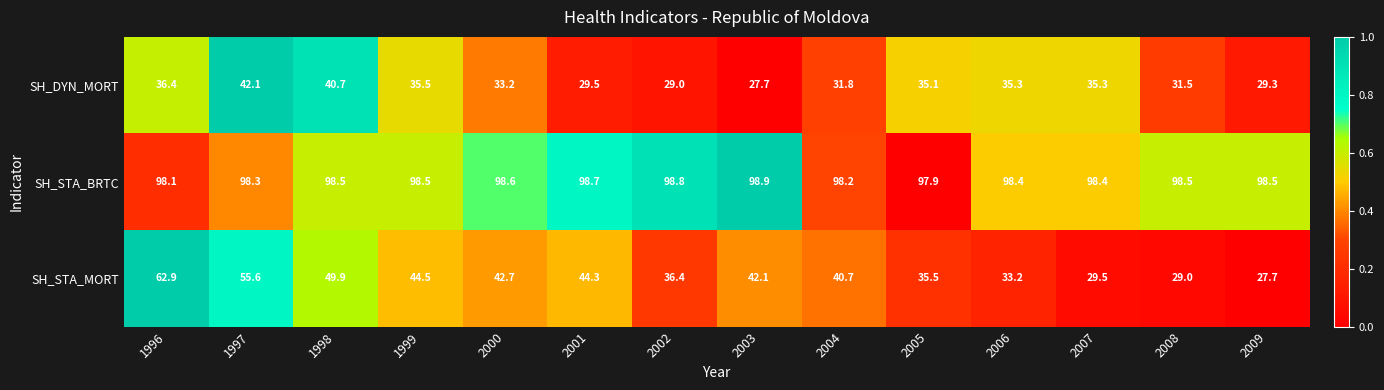

List the series in order of their peak value, highest first.

SH_STA_BRTC, SH_STA_MORT, SH_DYN_MORT